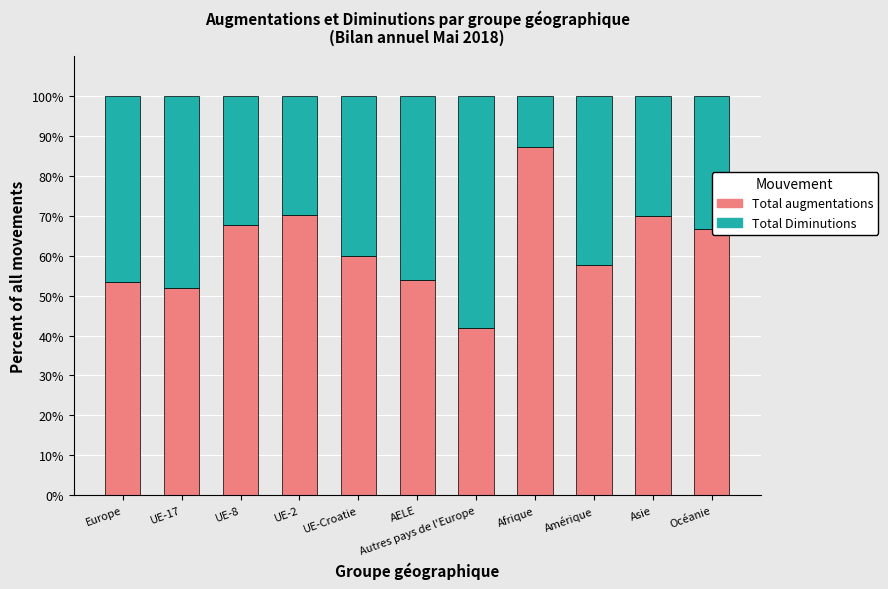

The Total augmentations series shows 70.0 at Asie. True or false?

True